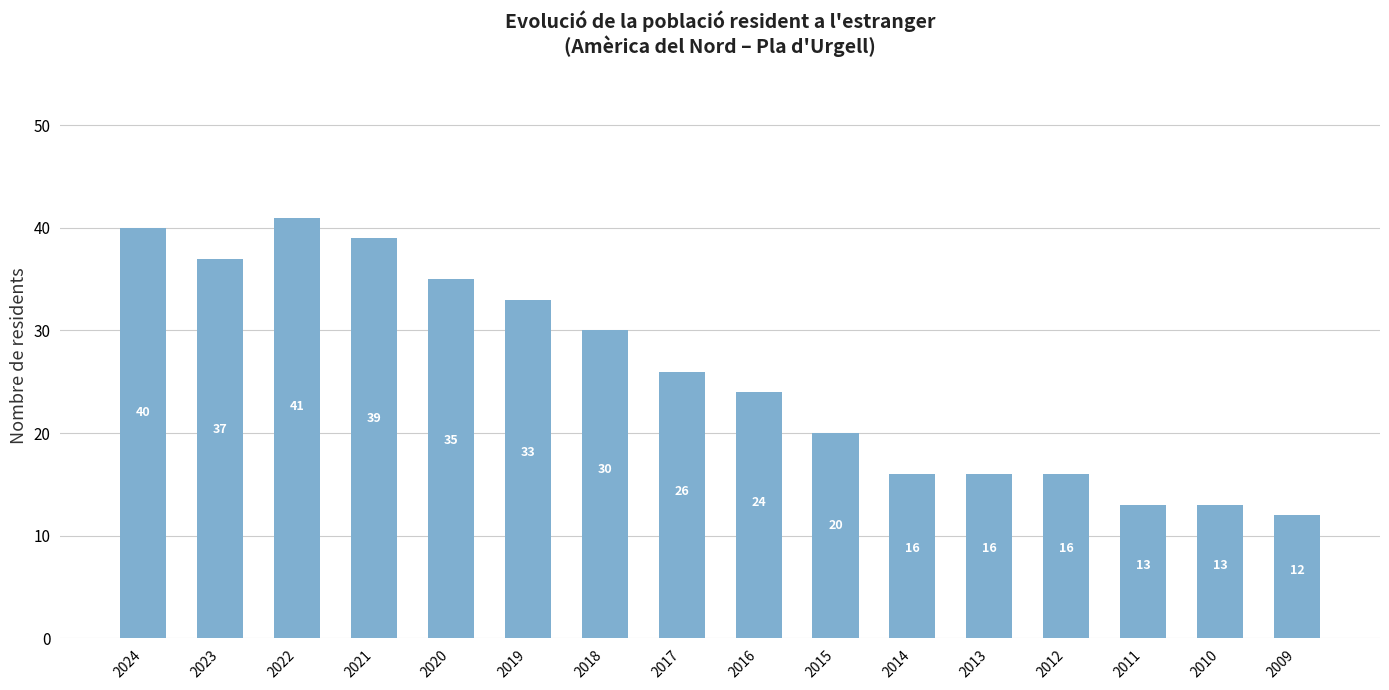

Where is the data nearest to the value 26?

2017